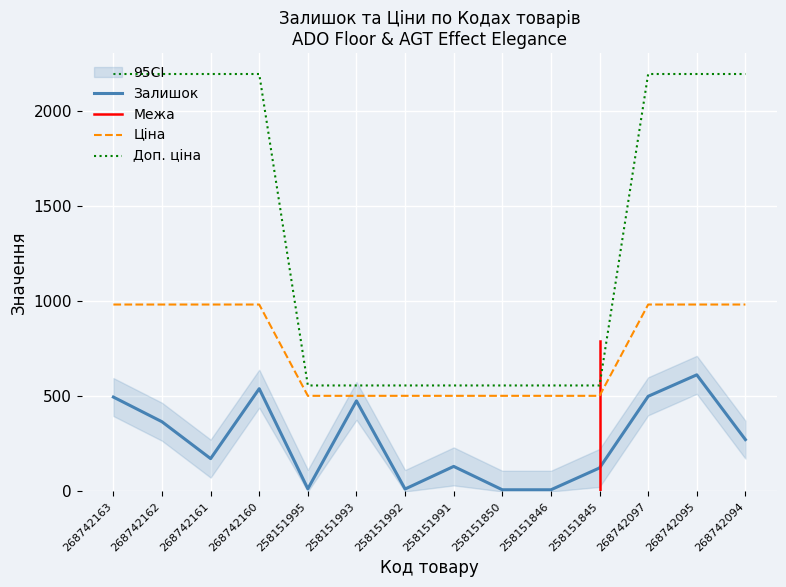

Rank the series at 268742160 from highest to lowest value.

Доп. ціна, Ціна, Залишок